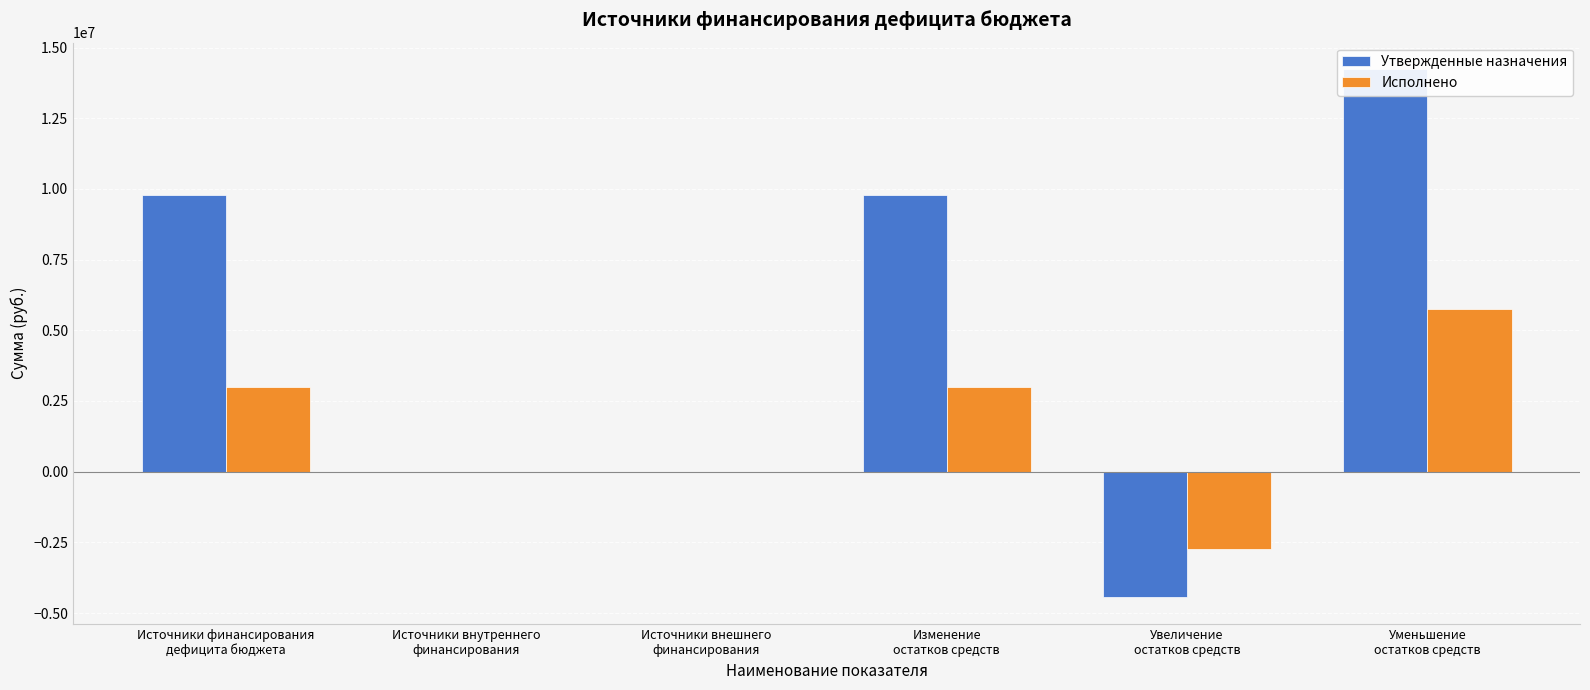

What is the difference between the maximum and minimum values in the Исполнено series?

8479966.8